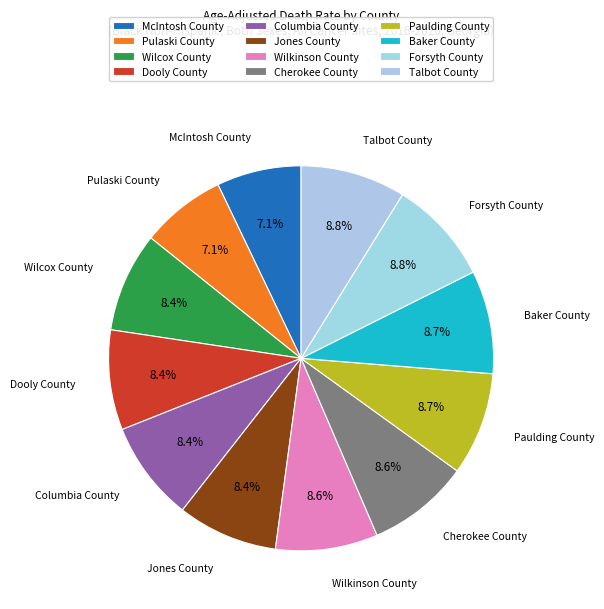

To the nearest percent, what is the average slice percentage?

8%